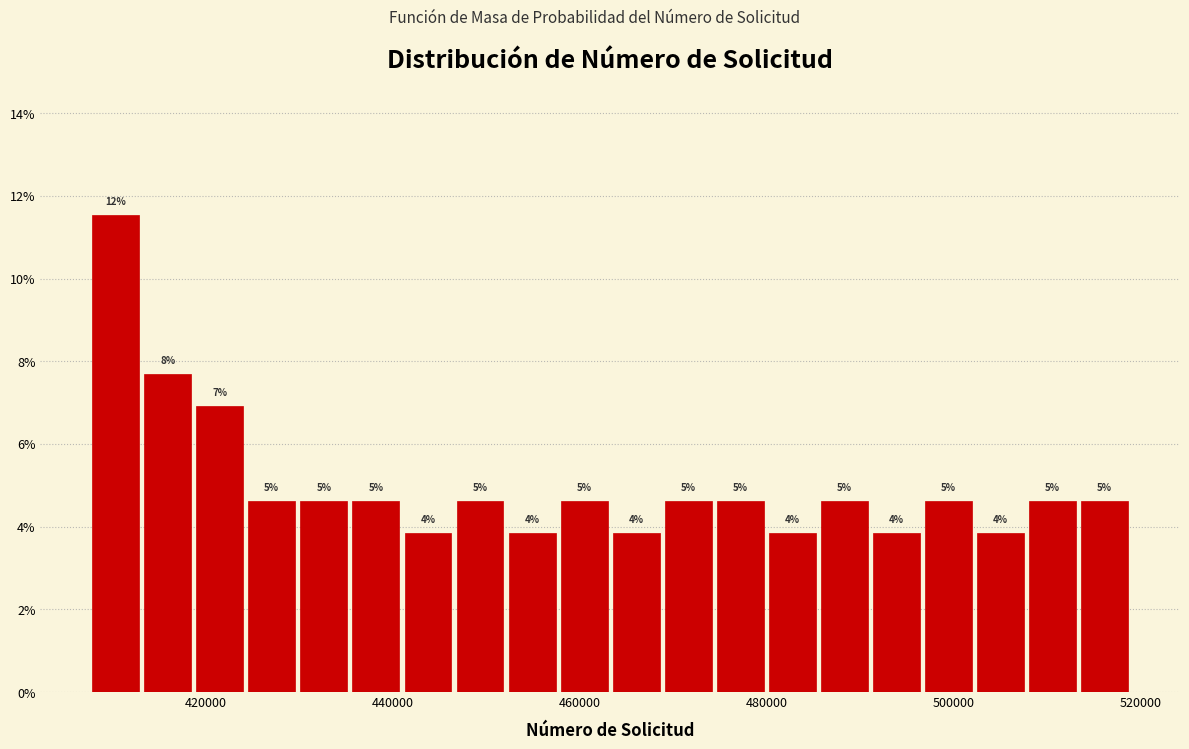

Around what value on the x-axis is the tallest bar? Give the approximate position of its centre, as read against the axis.

410000